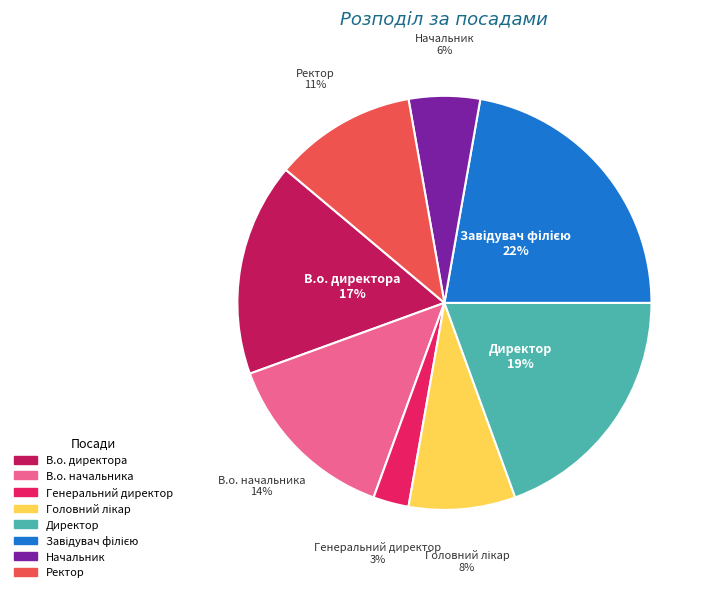

Which slice is the smallest?

Генеральний директор